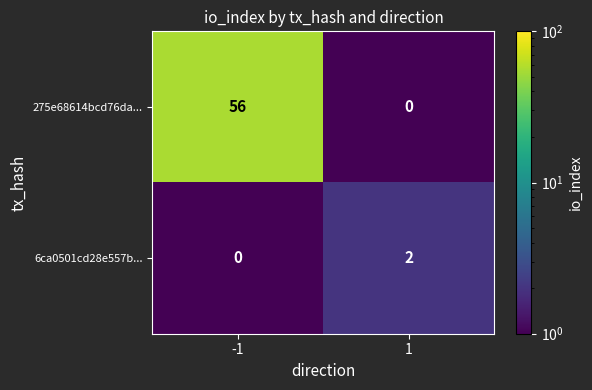

Which series has the largest total across all categories?

275e68614bcd76da...